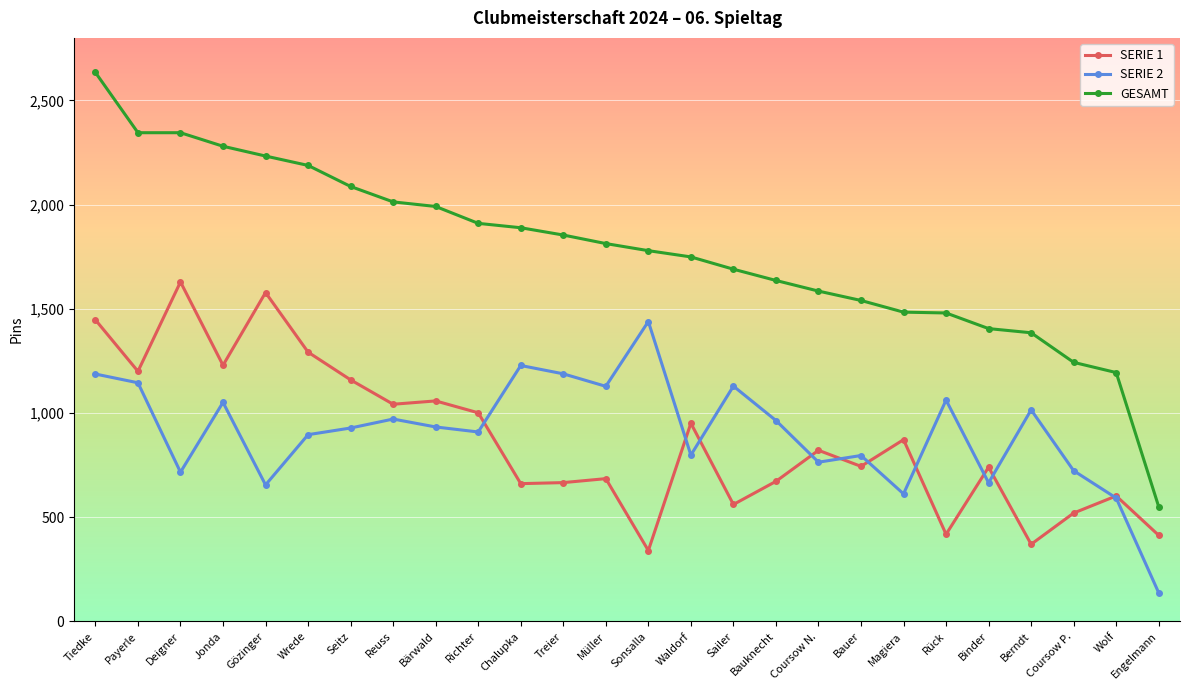

Is it true that GESAMT equals 2318 at Magiera?

False